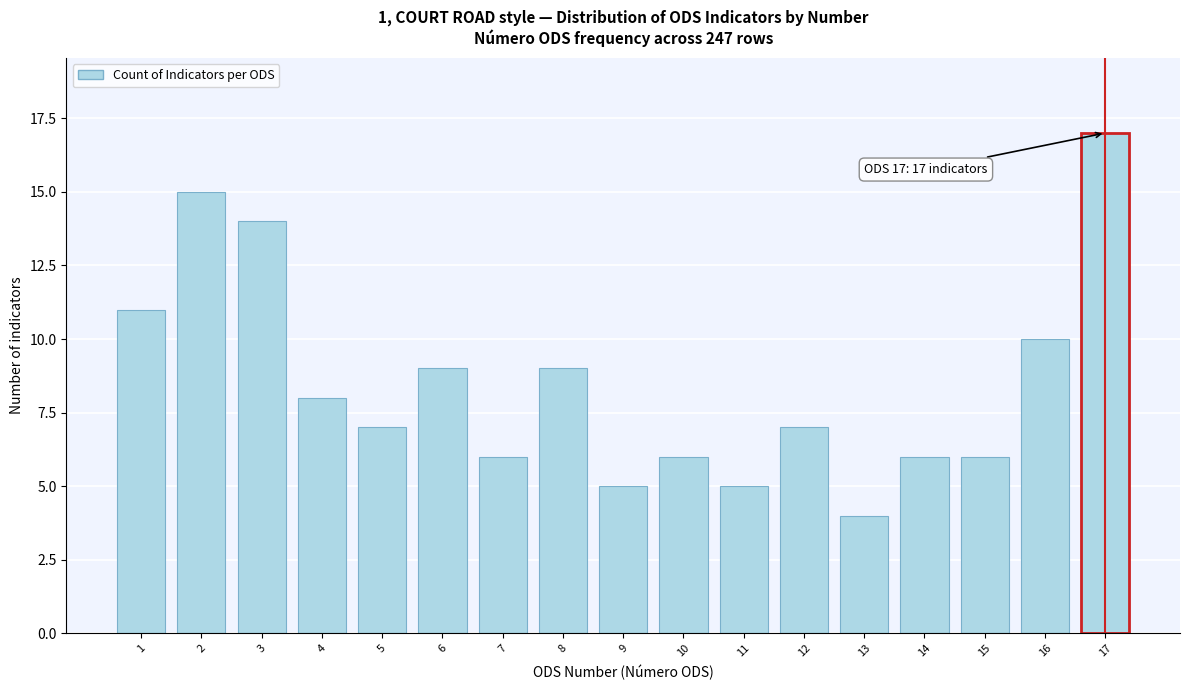

Reading right to left, extract all data points from this chart.

17=17	16=10	15=6	14=6	13=4	12=7	11=5	10=6	9=5	8=9	7=6	6=9	5=7	4=8	3=14	2=15	1=11